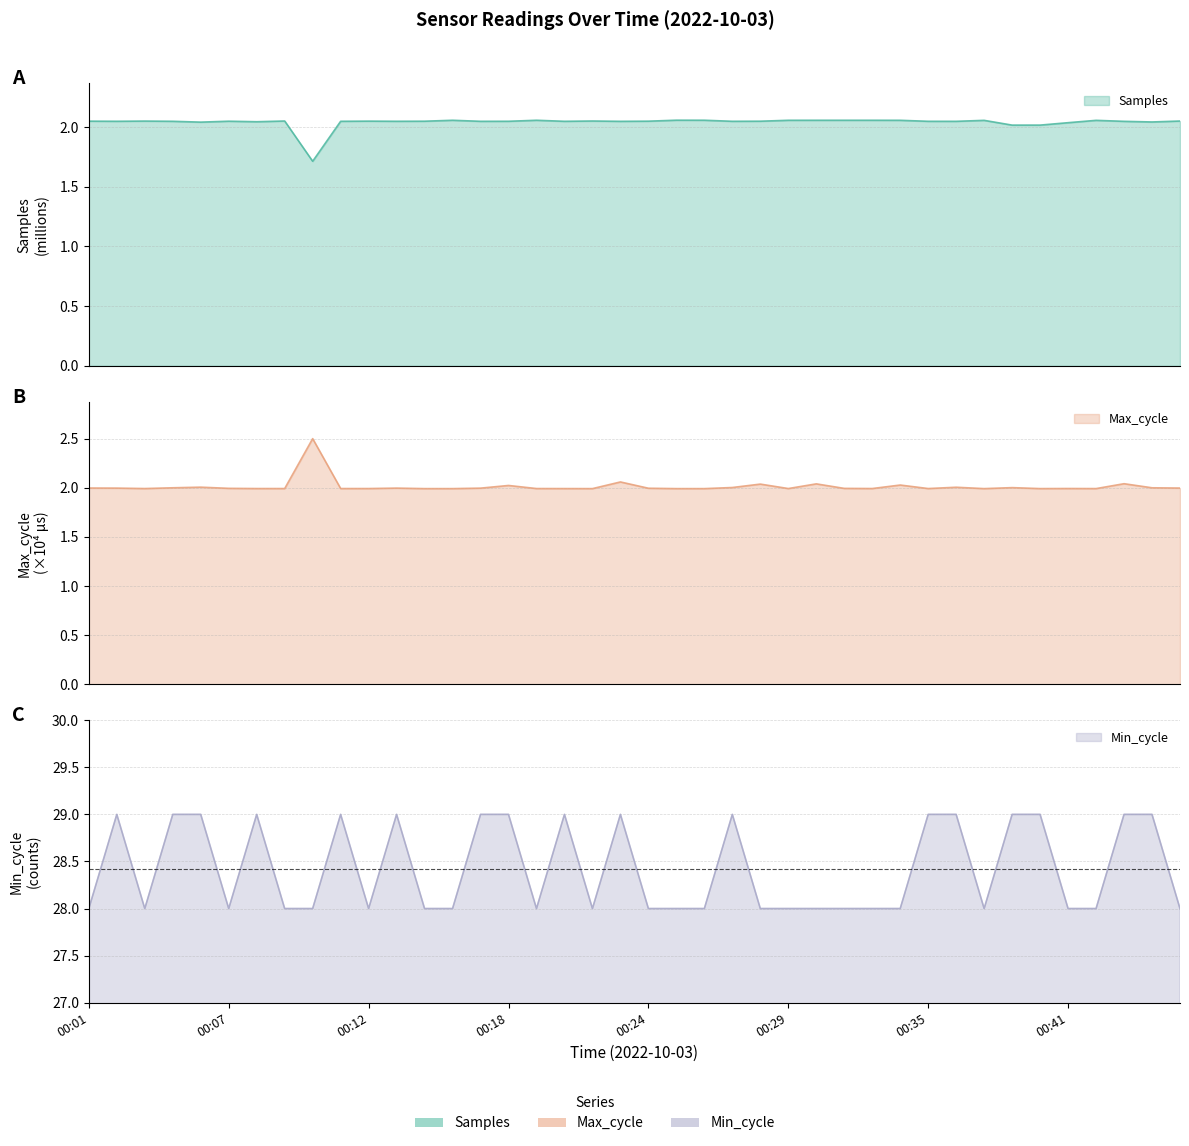

What is the difference between the maximum and minimum values in the Samples series?

0.3